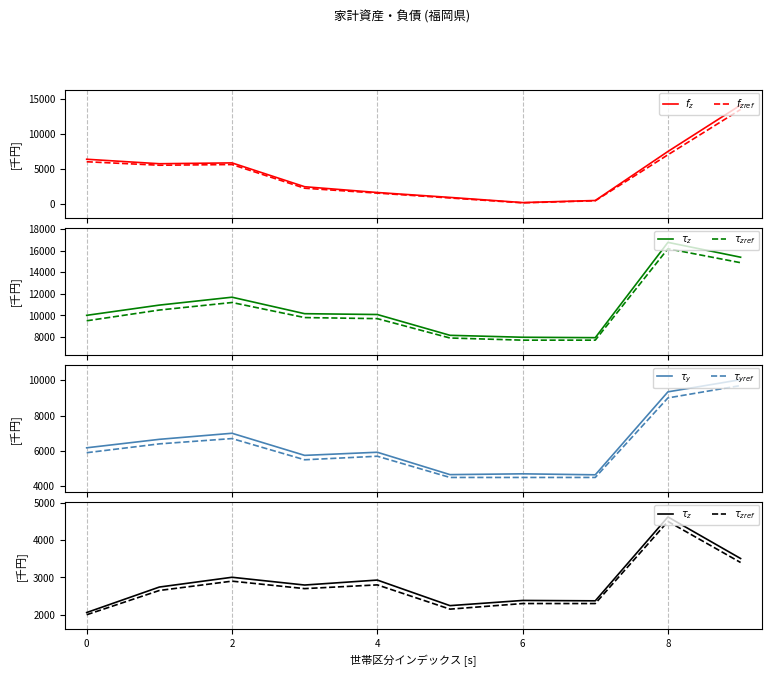

True or false: $\tau_z$ and $\tau_{zref}$ cross at least once.

False